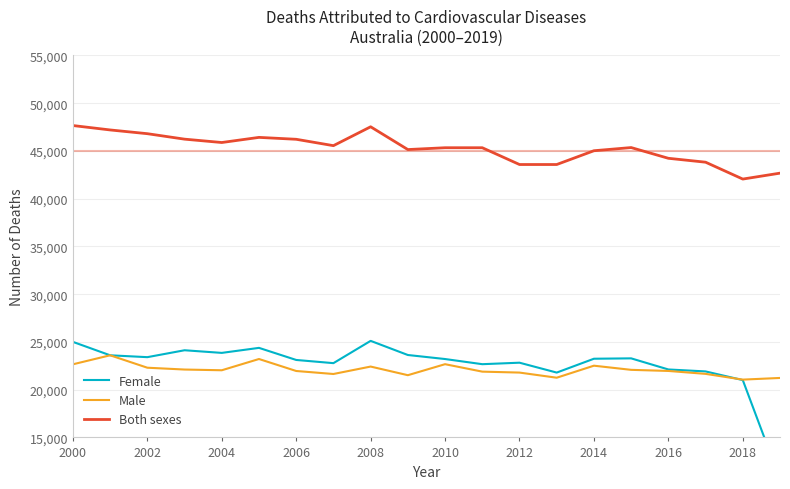

What is the value of the Male point at the 16th from the left?

22077.3